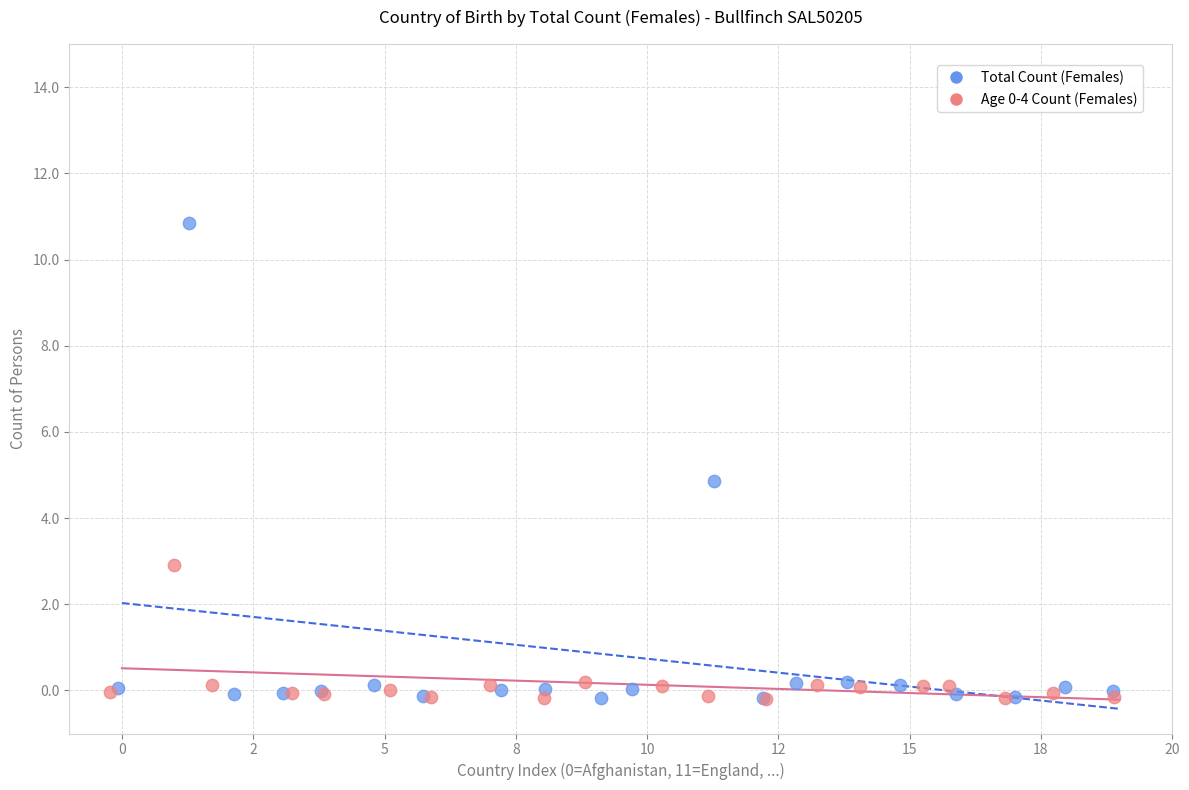

Which series has the largest Y range (max minus min)?

Total Count (Females)